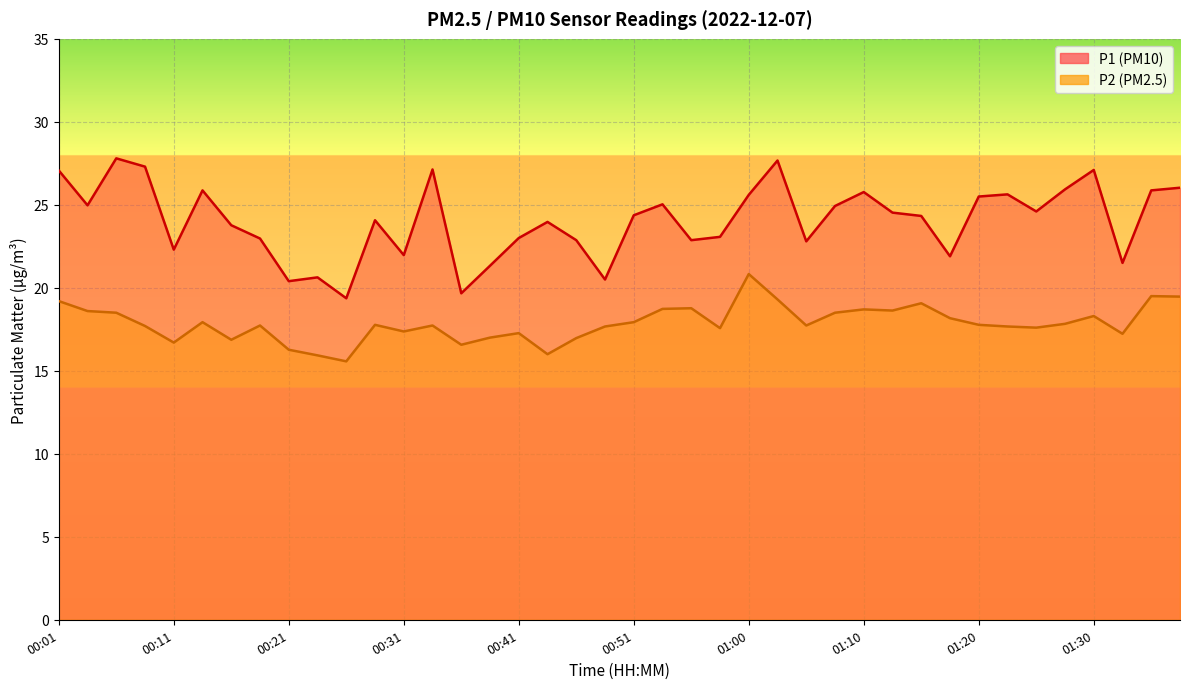

How many interior local valleys does the P2 series have?

11